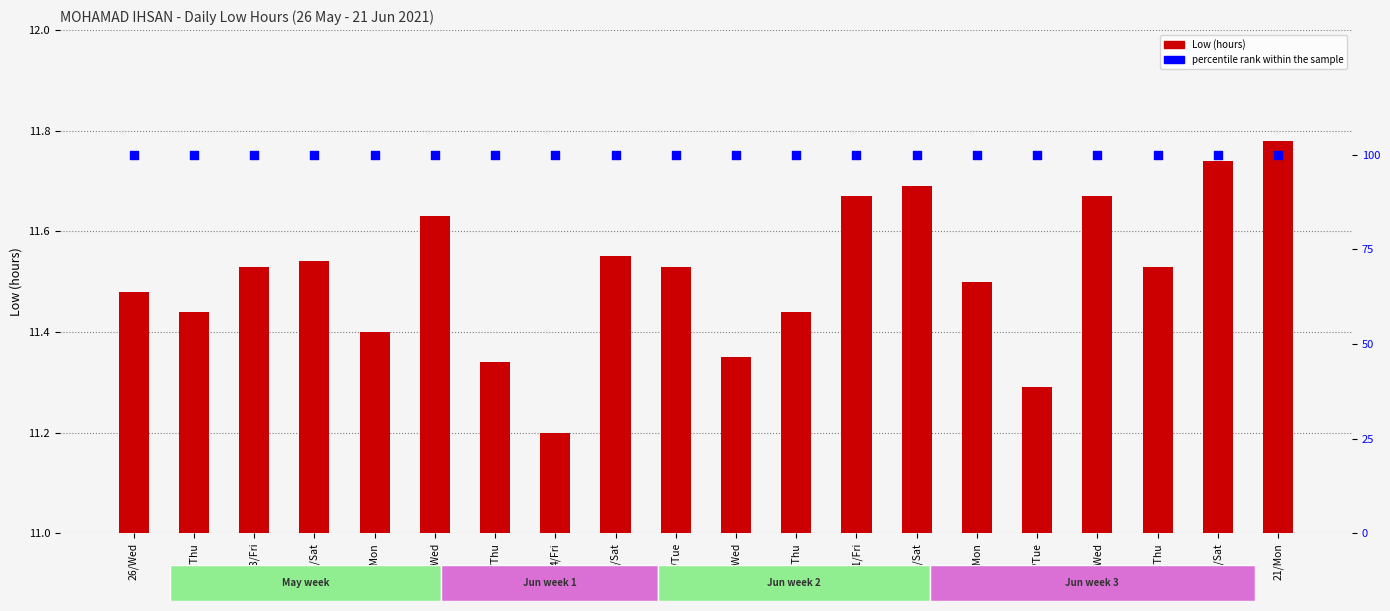

At which category is the sum across all series the highest?

21/Mon